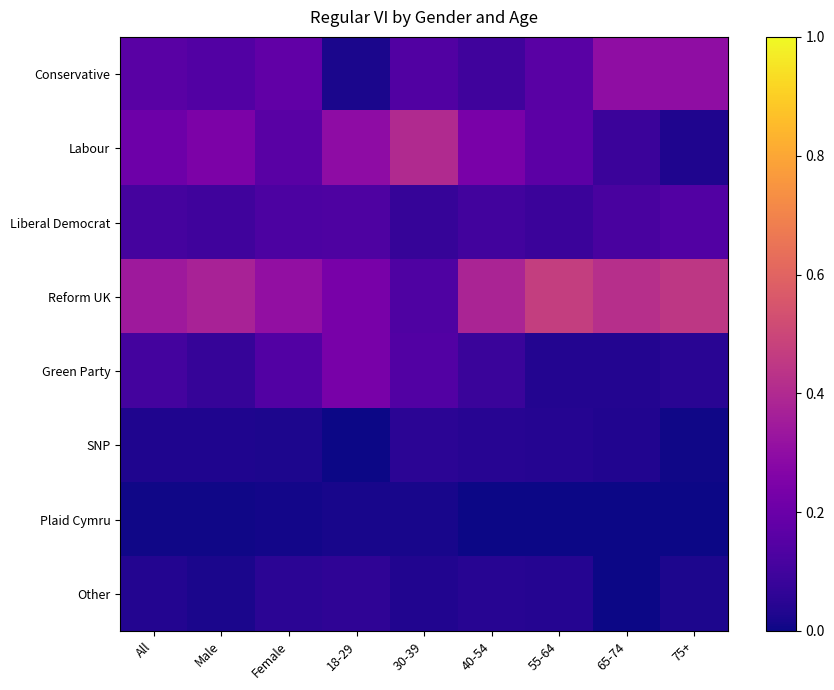

Which has a higher value, 65-74 or 30-39?

65-74